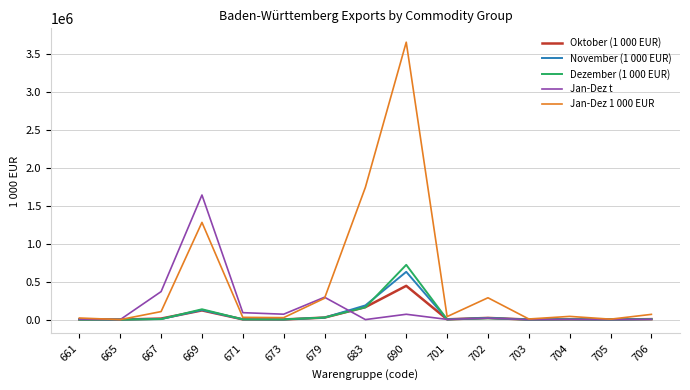

Which series has the largest total across all categories?

Jan-Dez 1 000 EUR